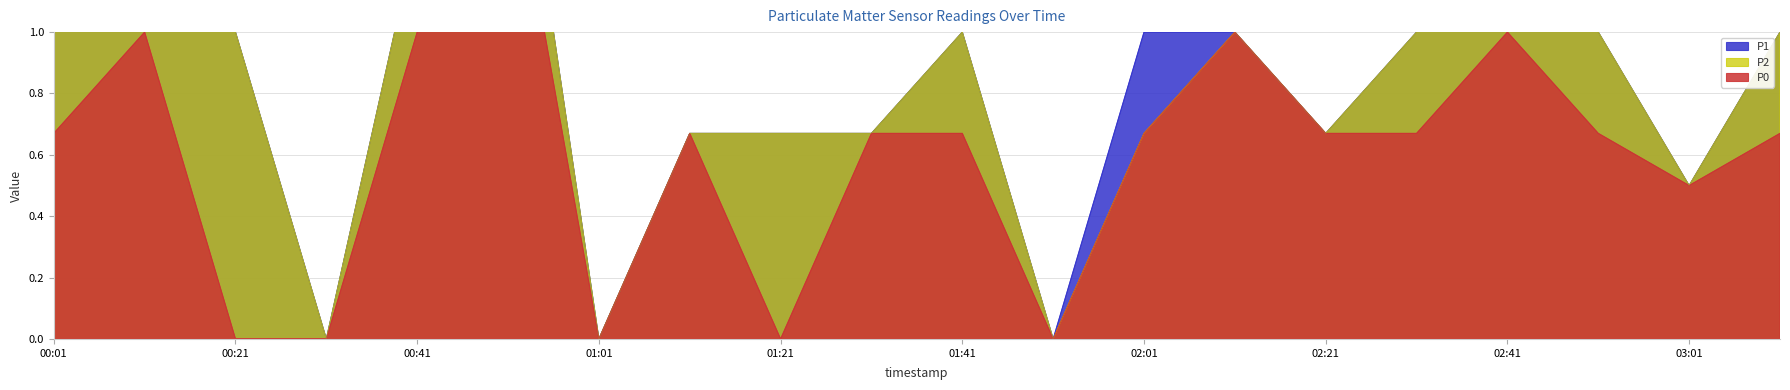

List the labels in order of P1 value, smallest first.

00:31, 01:01, 01:51, 03:01, 01:11, 01:21, 01:31, 02:21, 00:01, 00:21, 01:41, 02:01, 02:11, 02:31, 02:51, 03:11, 00:41, 02:41, 00:51, 00:11